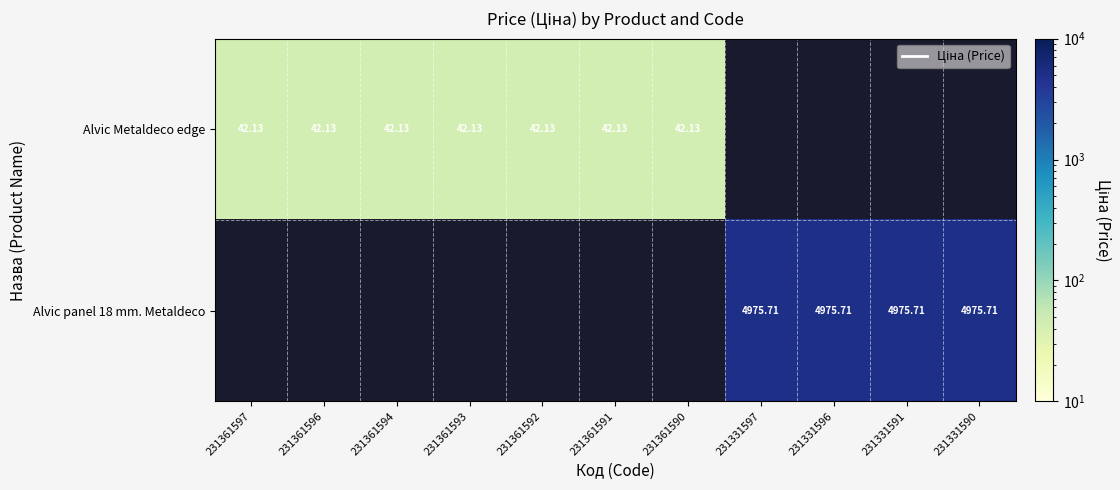

Is the value of Alvic Metaldeco edge at 231361594 greater than the value of Alvic panel 18 mm. Metaldeco at 231361590?

No